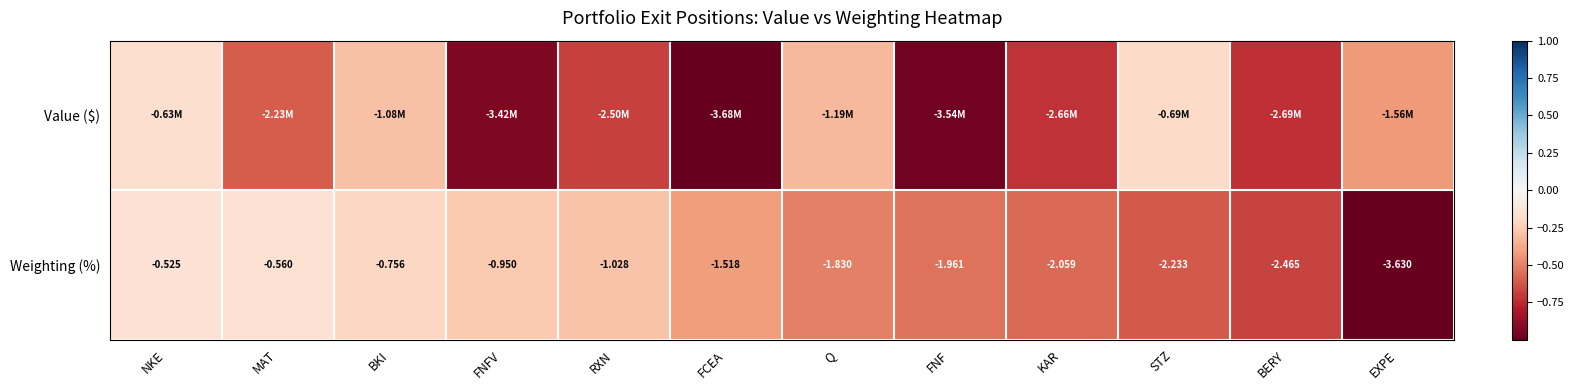

Where does the Weighting (%) series first go above -1?

NKE